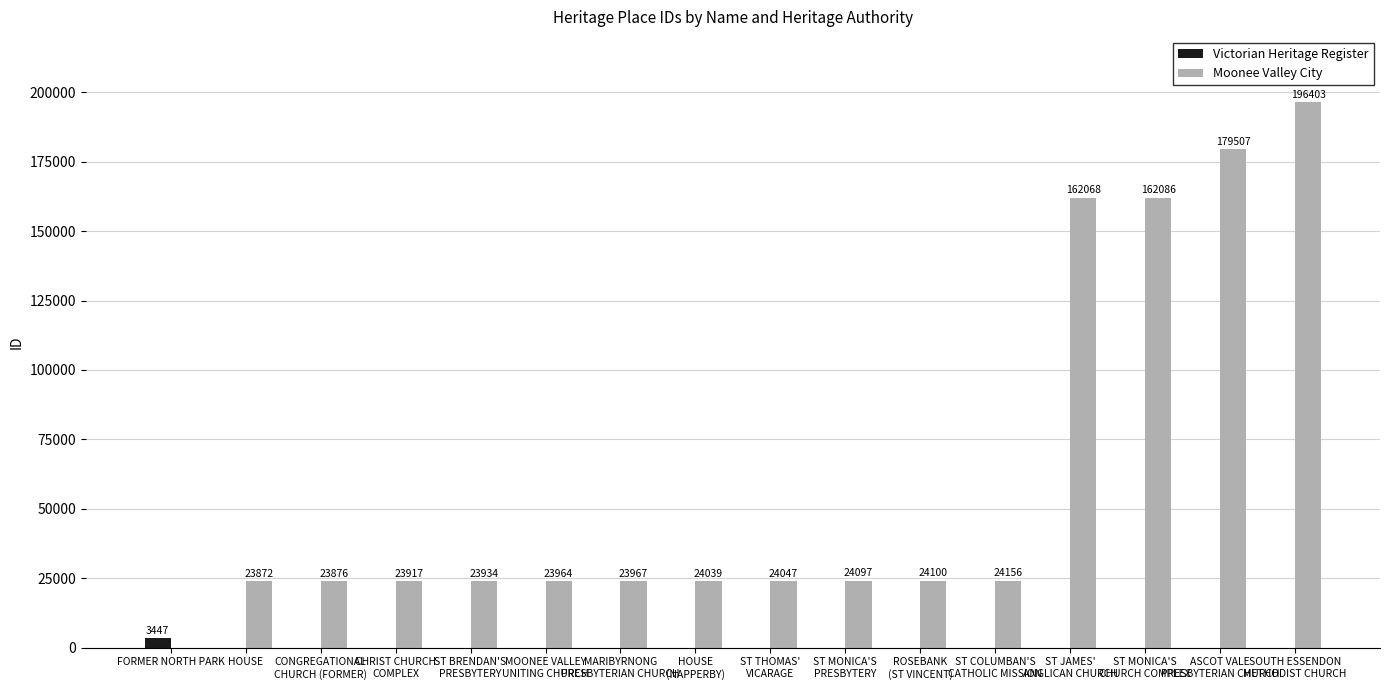

What is the highest value of the Moonee Valley City series?

196403